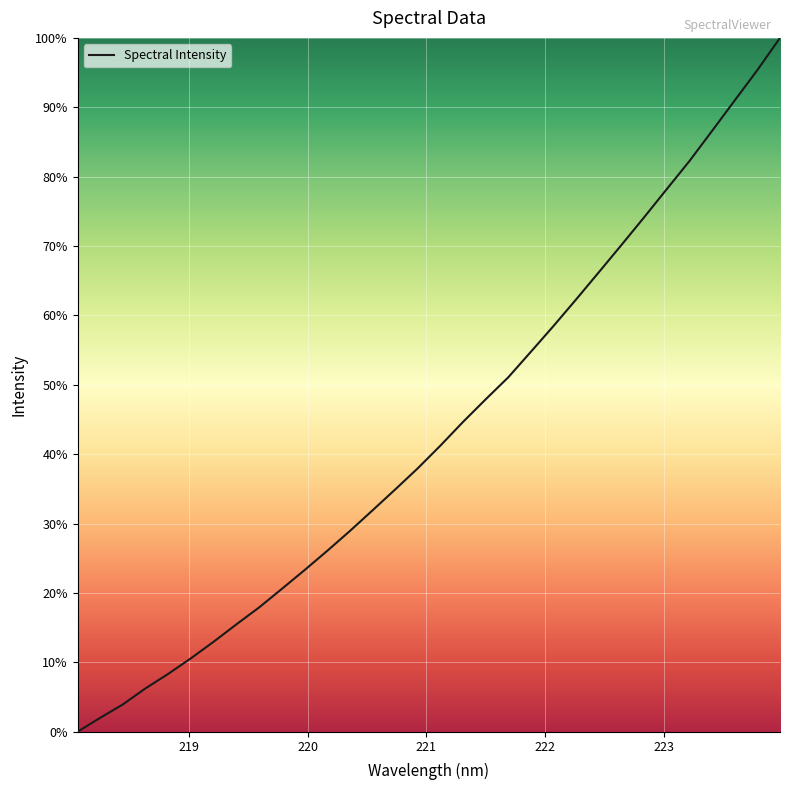

What is the difference between the maximum and minimum values?

100.0